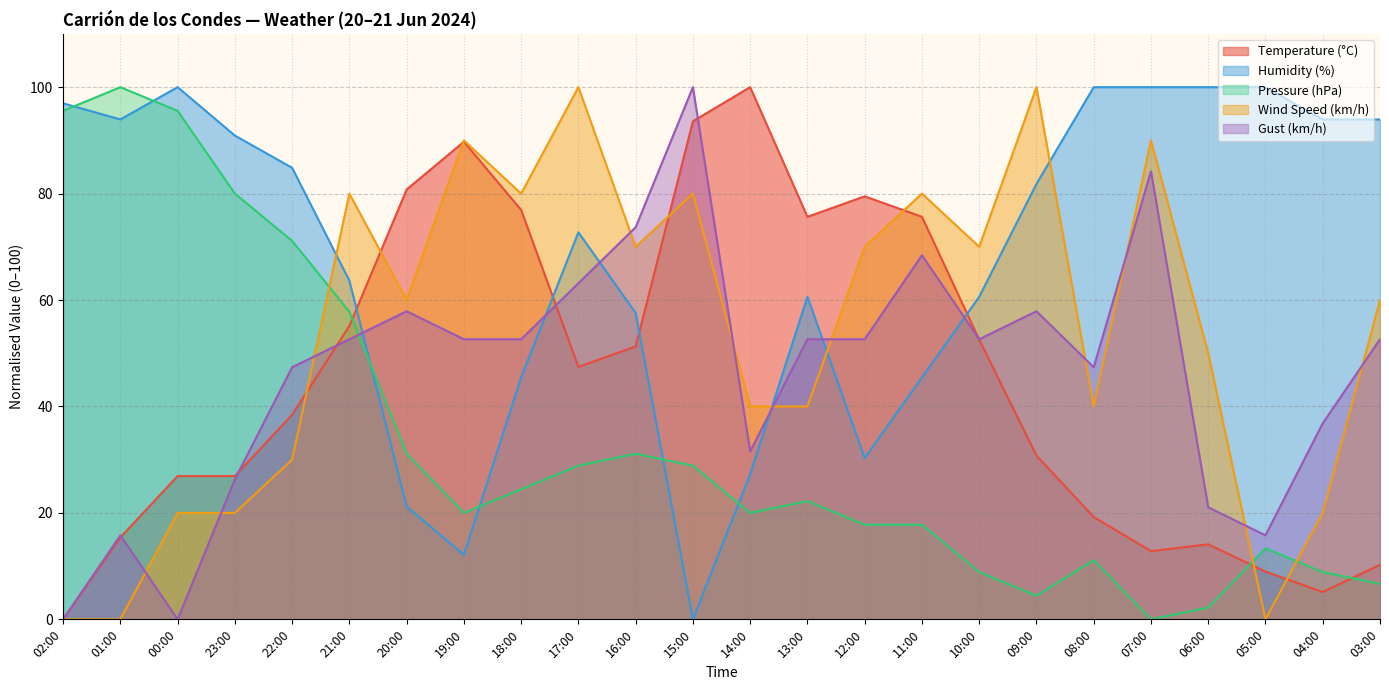

At 10:00, list the series in order from largest to smallest.

Wind Speed (km/h), Humidity (%), Gust (km/h), Temperature (°C), Pressure (hPa)